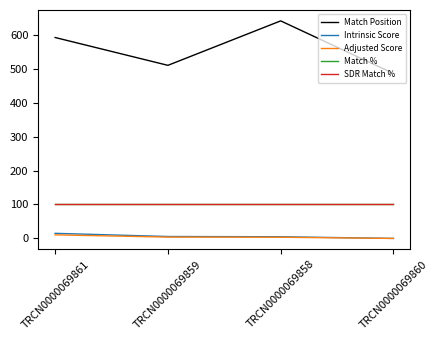

Does the chart have visible grid lines?

No